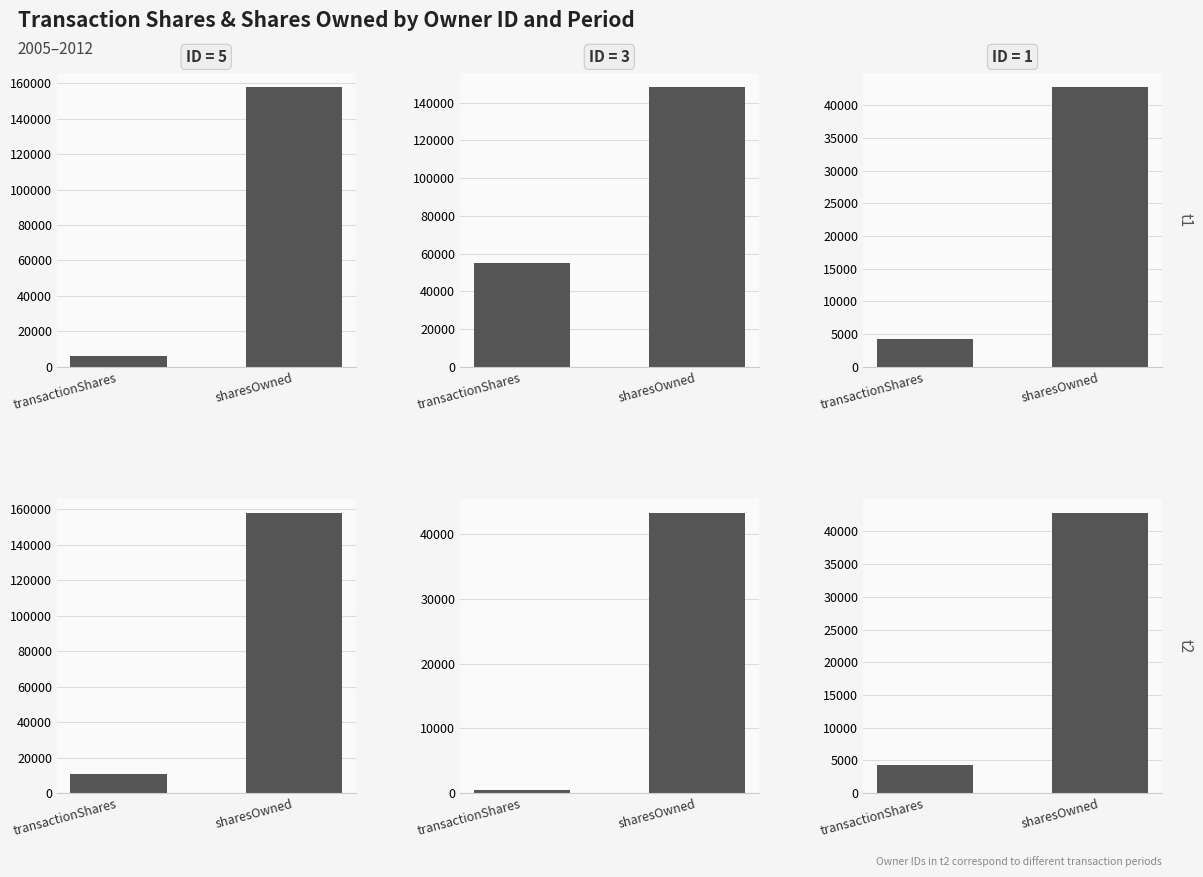

The t2 series shows 4320 at transactionShares. True or false?

True